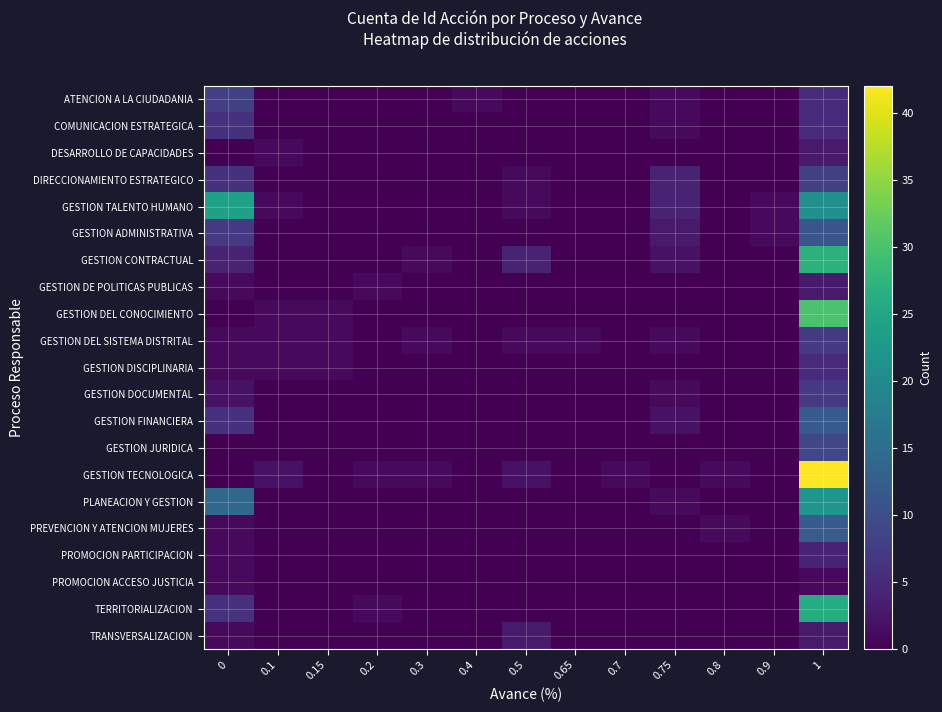

Which label corresponds to the largest value in the chart?

1